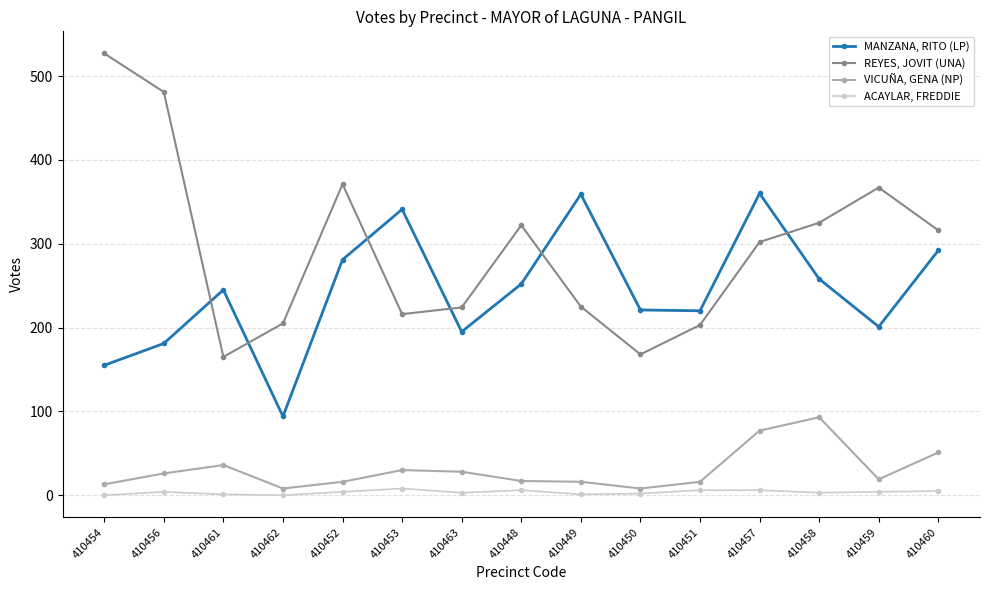

List the series in order of their peak value, highest first.

REYES, JOVIT (UNA), MANZANA, RITO (LP), VICUÑA, GENA (NP), ACAYLAR, FREDDIE